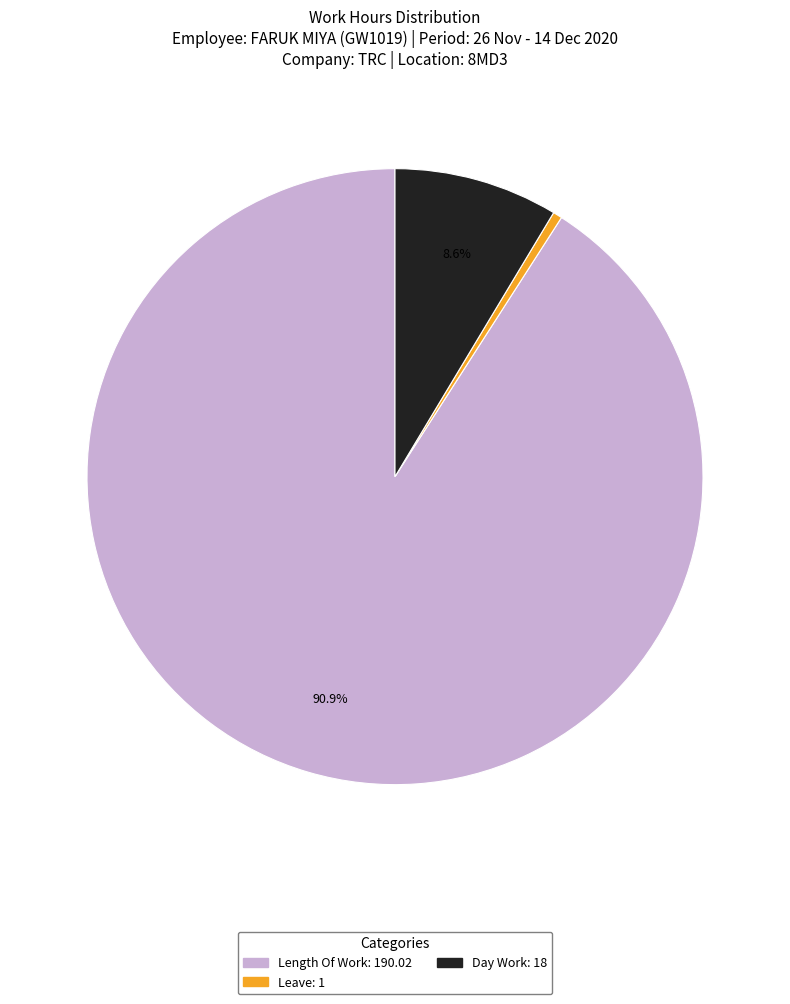

Is there a majority slice in this chart?

Yes